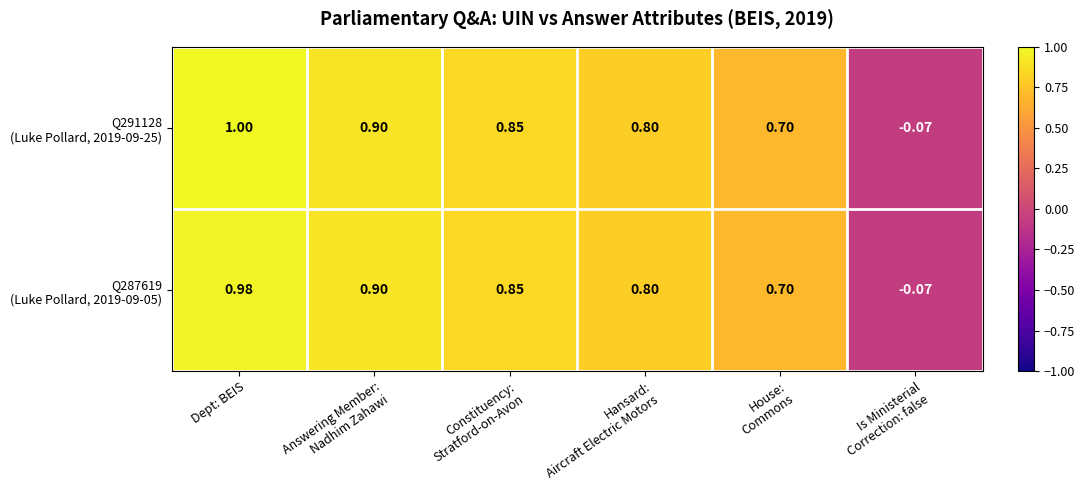

Which label corresponds to the smallest value in the chart?

Is Ministerial
Correction: false